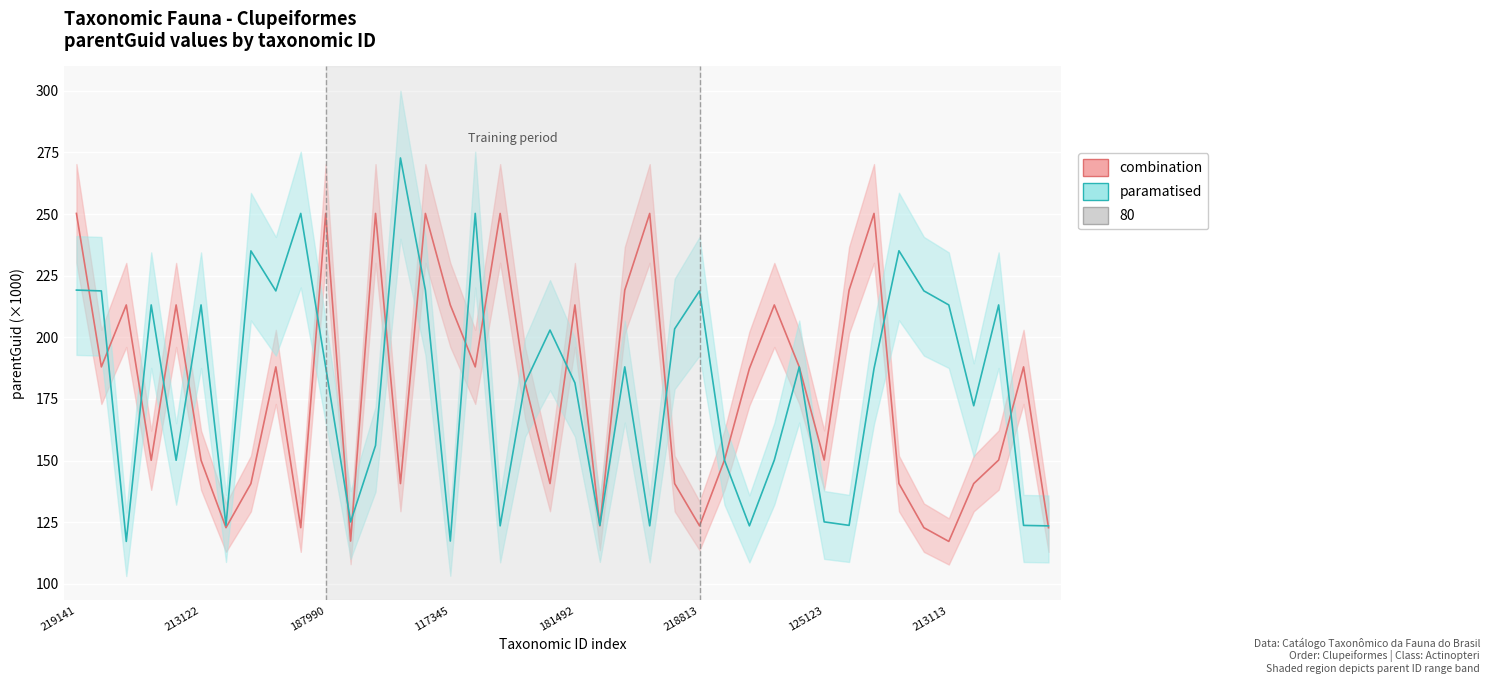

Which series has the largest total across all categories?

paramatised